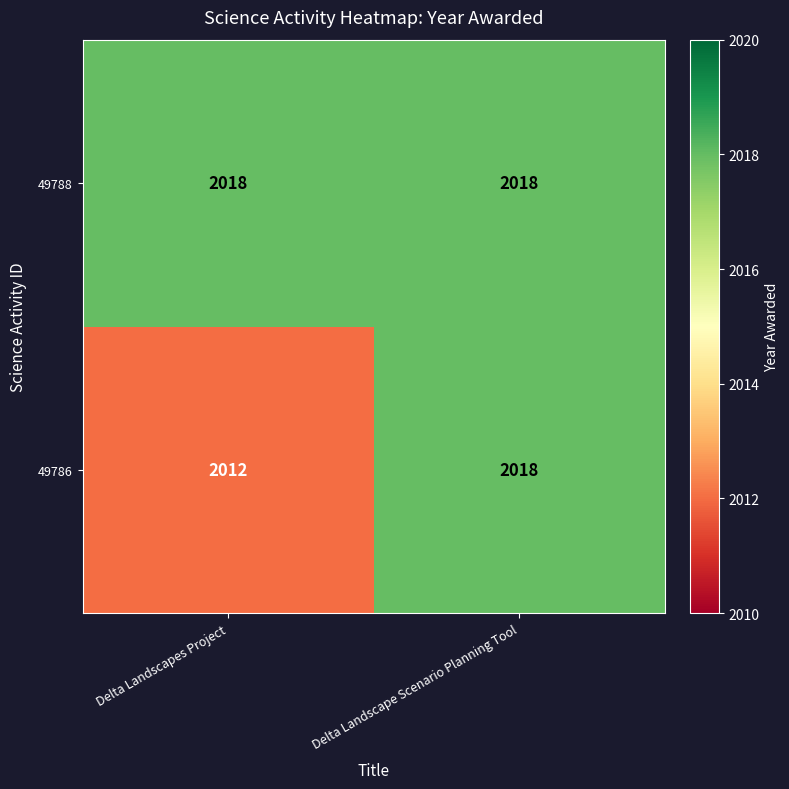

Count the number of data series in this chart.

2